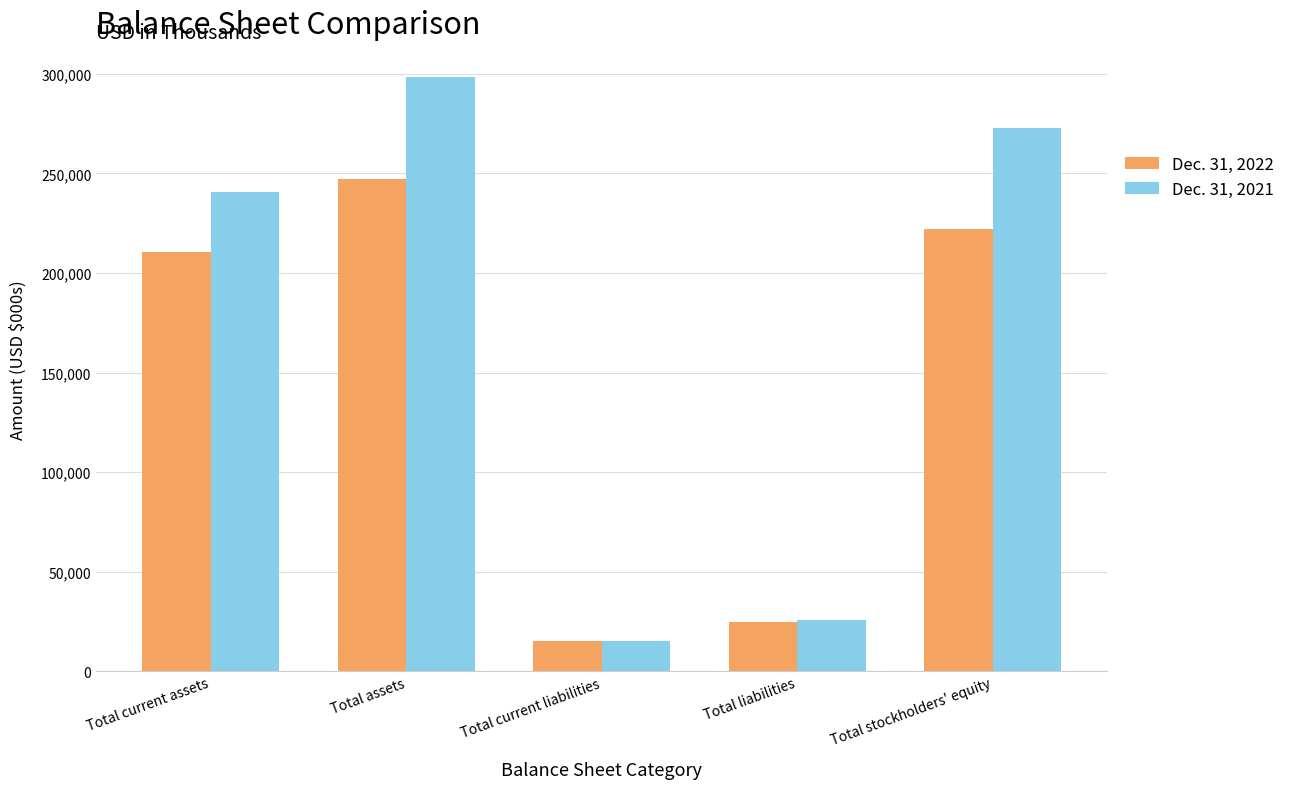

Which category has the lowest value in the Dec. 31, 2021 series?

Total current liabilities